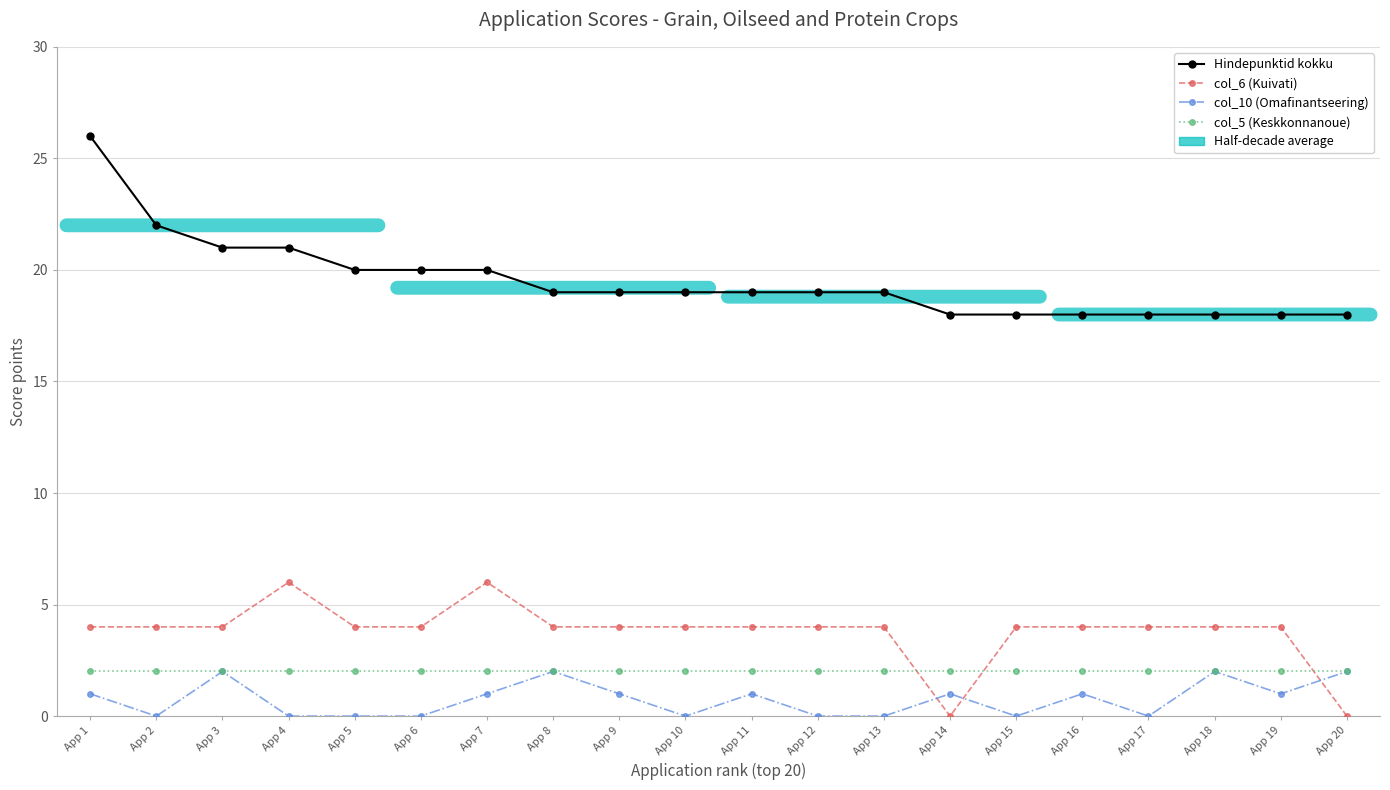

Where is the first local maximum for col_10 (Omafinantseering)?

App 3